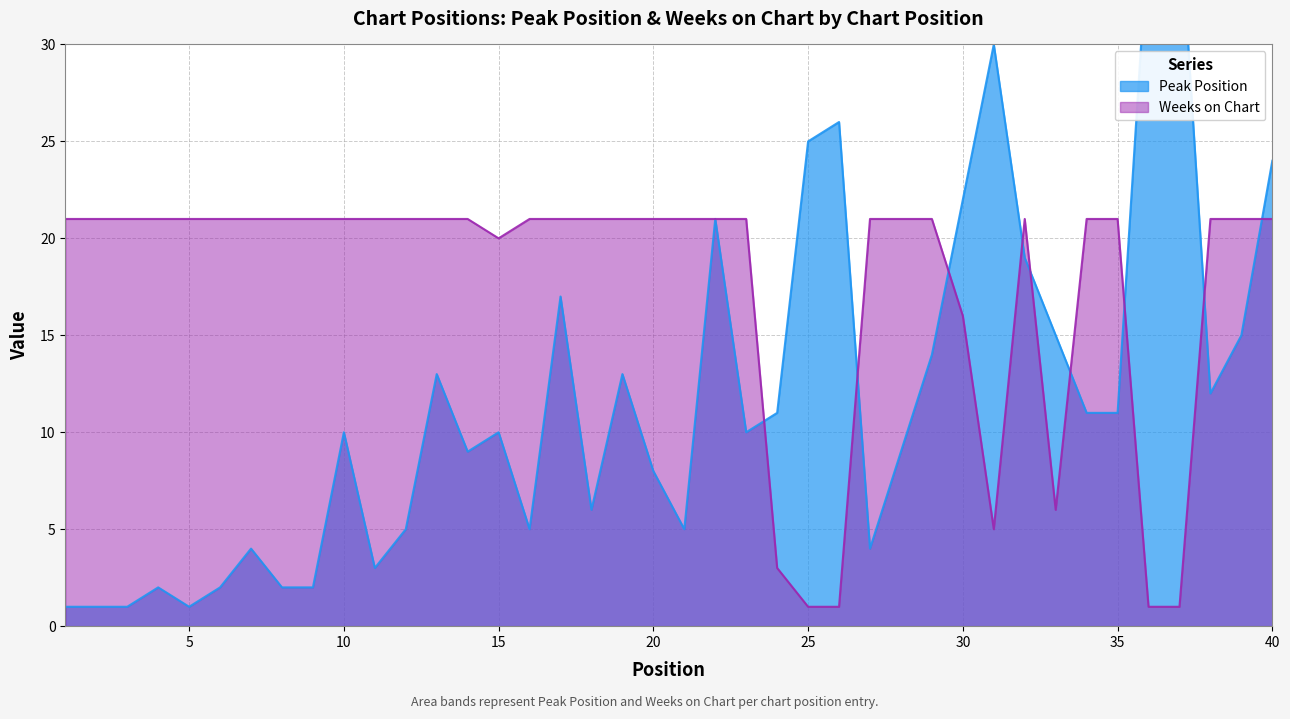

What is the spread (max minus min) of values at 2?

20